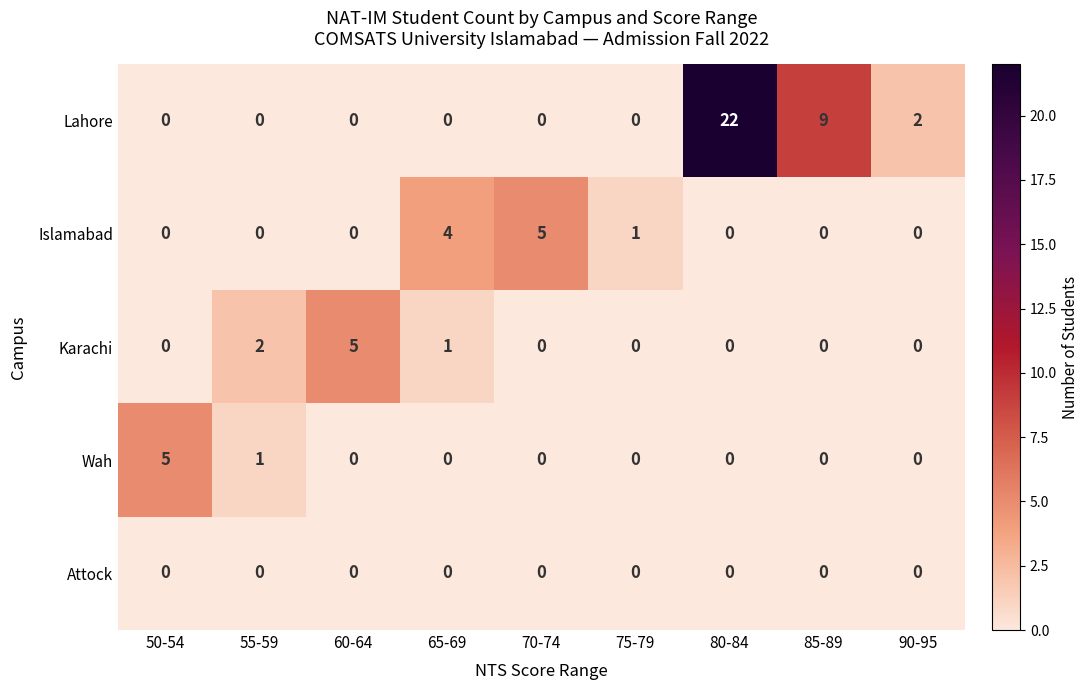

True or false: Karachi has a value of -3 at 85-89.

False